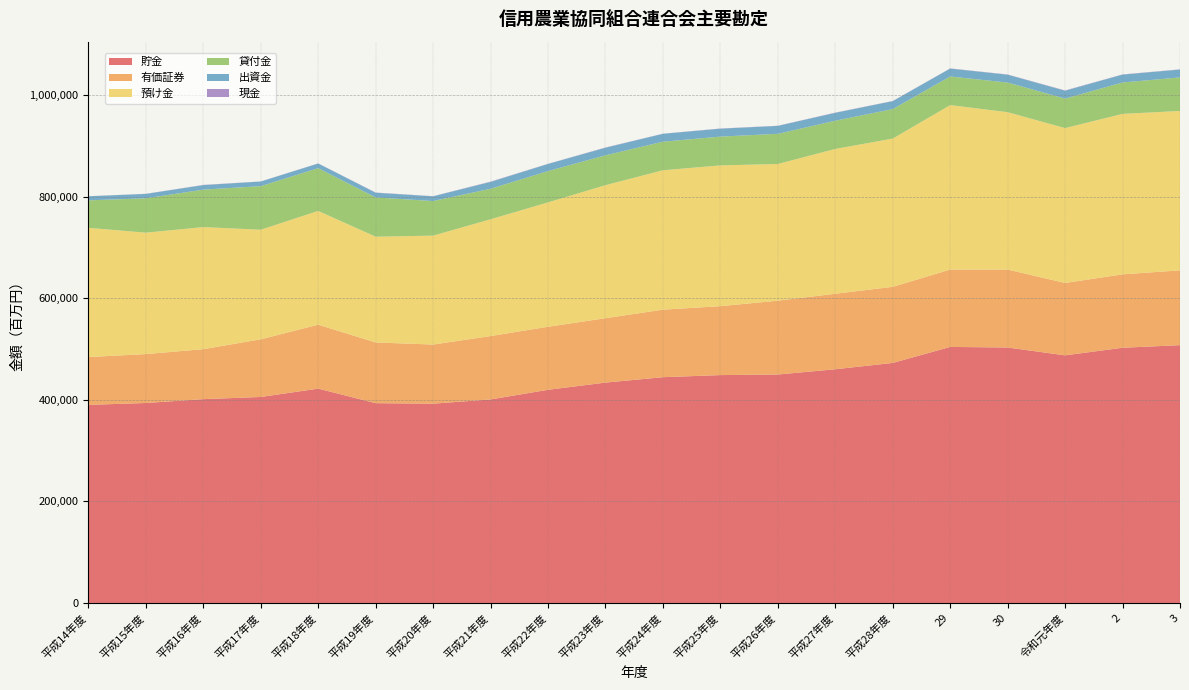

Reading left to right, extract all data points from this chart.

貯金: 平成14年度=390324	平成15年度=394008	平成16年度=401594	平成17年度=405865	平成18年度=422298	平成19年度=393672	平成20年度=392664	平成21年度=401050	平成22年度=419997	平成23年度=434195	平成24年度=444858	平成25年度=448976	平成26年度=450098	平成27年度=460485	平成28年度=472935	29=504480	30=503327	令和元年度=487893	2=502851	3=507928
有価証券: 平成14年度=94208	平成15年度=96354	平成16年度=98474	平成17年度=113575	平成18年度=125968	平成19年度=119623	平成20年度=116491	平成21年度=124817	平成22年度=124194	平成23年度=126860	平成24年度=133022	平成25年度=135781	平成26年度=145492	平成27年度=148742	平成28年度=149964	29=152425	30=153601	令和元年度=142576	2=144606	3=147448
預け金: 平成14年度=254571	平成15年度=239227	平成16年度=240519	平成17年度=215947	平成18年度=224166	平成19年度=208355	平成20年度=214610	平成21年度=230099	平成22年度=245052	平成23年度=262114	平成24年度=274655	平成25年度=277395	平成26年度=269306	平成27年度=285350	平成28年度=292049	29=324020	30=310041	令和元年度=305135	2=316195	3=314001
貸付金: 平成14年度=54175	平成15年度=67698	平成16年度=73787	平成17年度=85863	平成18年度=84237	平成19年度=77353	平成20年度=68156	平成21年度=60137	平成22年度=61681	平成23年度=58849	平成24年度=56289	平成25年度=56717	平成26年度=59456	平成27年度=55565	平成28年度=58151	29=56365	30=58368	令和元年度=58173	2=61857	3=66084
出資金: 平成14年度=8051	平成15年度=8674	平成16年度=8925	平成17年度=9108	平成18年度=9179	平成19年度=9252	平成20年度=9328	平成21年度=13459	平成22年度=14100	平成23年度=14900	平成24年度=15600	平成25年度=15600	平成26年度=15600	平成27年度=15600	平成28年度=15599	29=15599	30=15509	令和元年度=15509	2=15509	3=15509
現金: 平成14年度=150	平成15年度=243	平成16年度=429	平成17年度=196	平成18年度=259	平成19年度=419	平成20年度=258	平成21年度=619	平成22年度=263	平成23年度=506	平成24年度=181	平成25年度=376	平成26年度=334	平成27年度=395	平成28年度=347	29=361	30=448	令和元年度=525	2=407	3=423